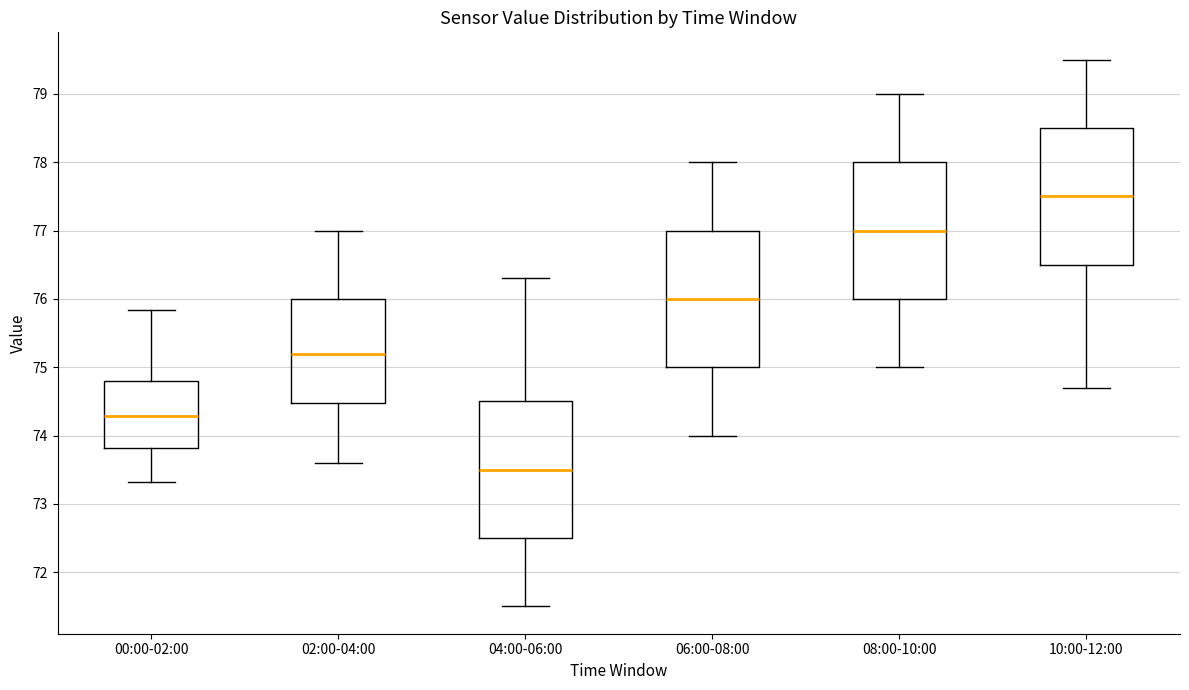

Where does the lower whisker of the box for 06:00-08:00 end on the y-axis? The values are not printed on the chart, so give them approximately, as read against the axis.

74.0